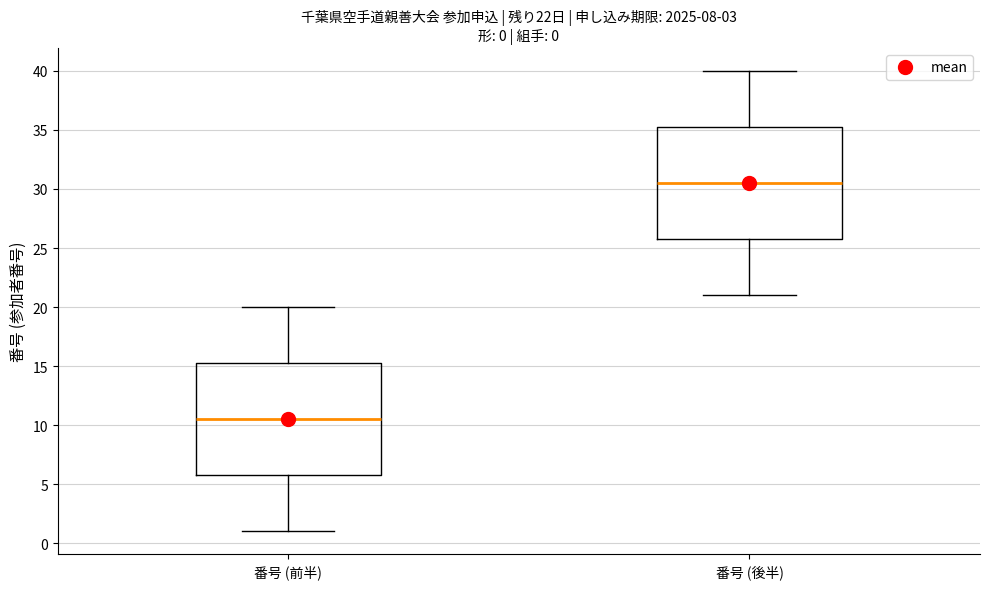

Which box has the lowest median line?

番号 (前半)